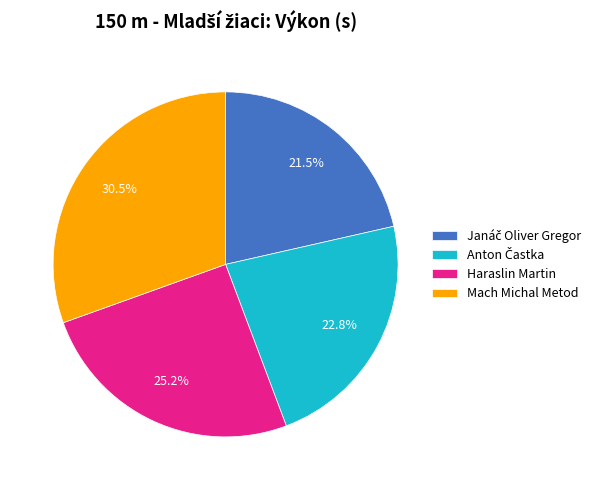

Which has a higher value, Mach Michal Metod or Haraslin Martin?

Mach Michal Metod